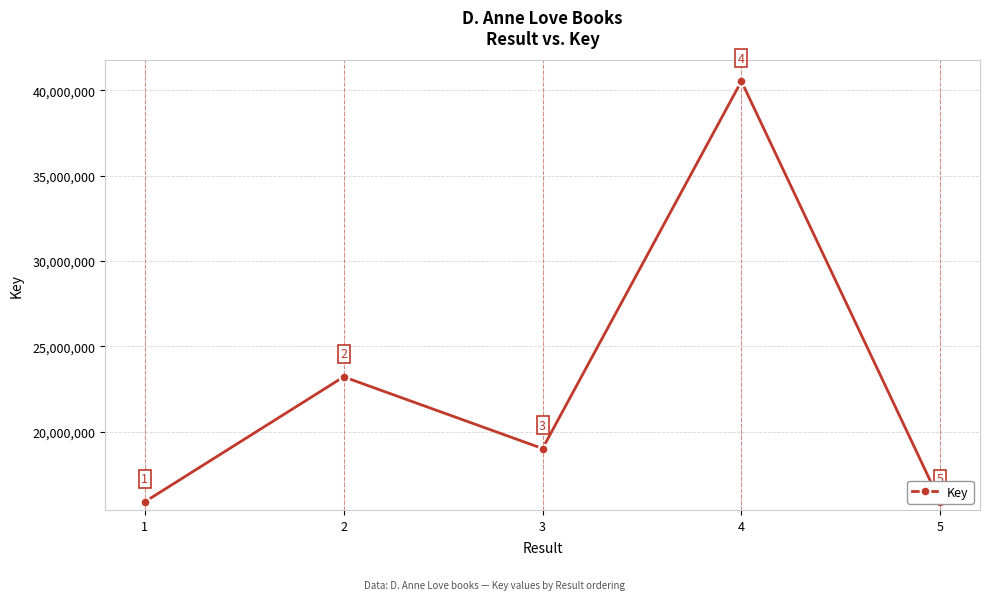

What is the change in value from 3 to 4?

+21529454